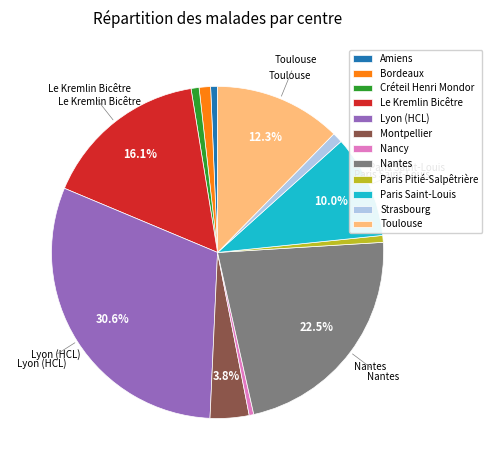

Which category has the biggest portion of the pie?

Lyon (HCL)